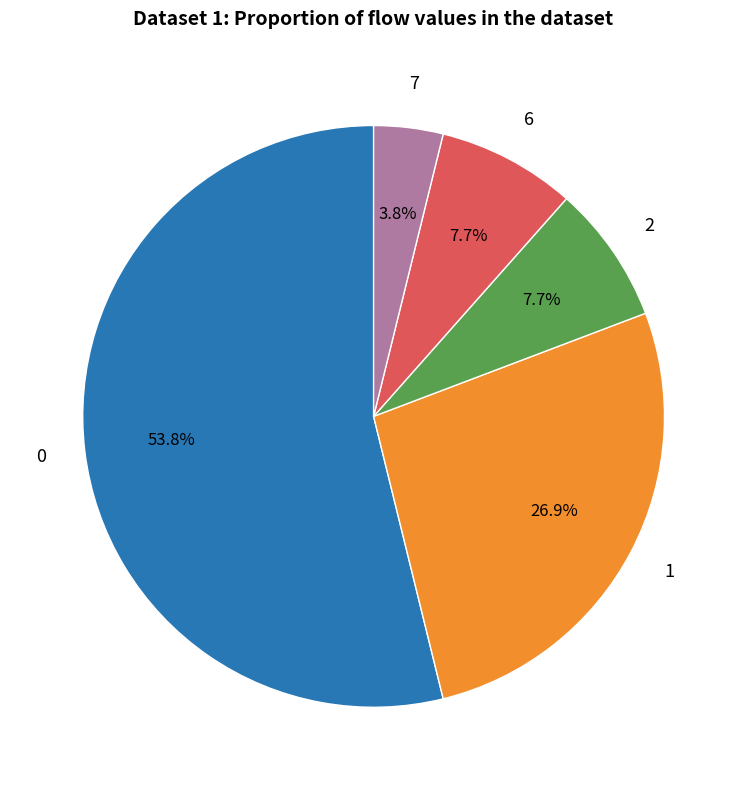

Is there a majority slice in this chart?

Yes